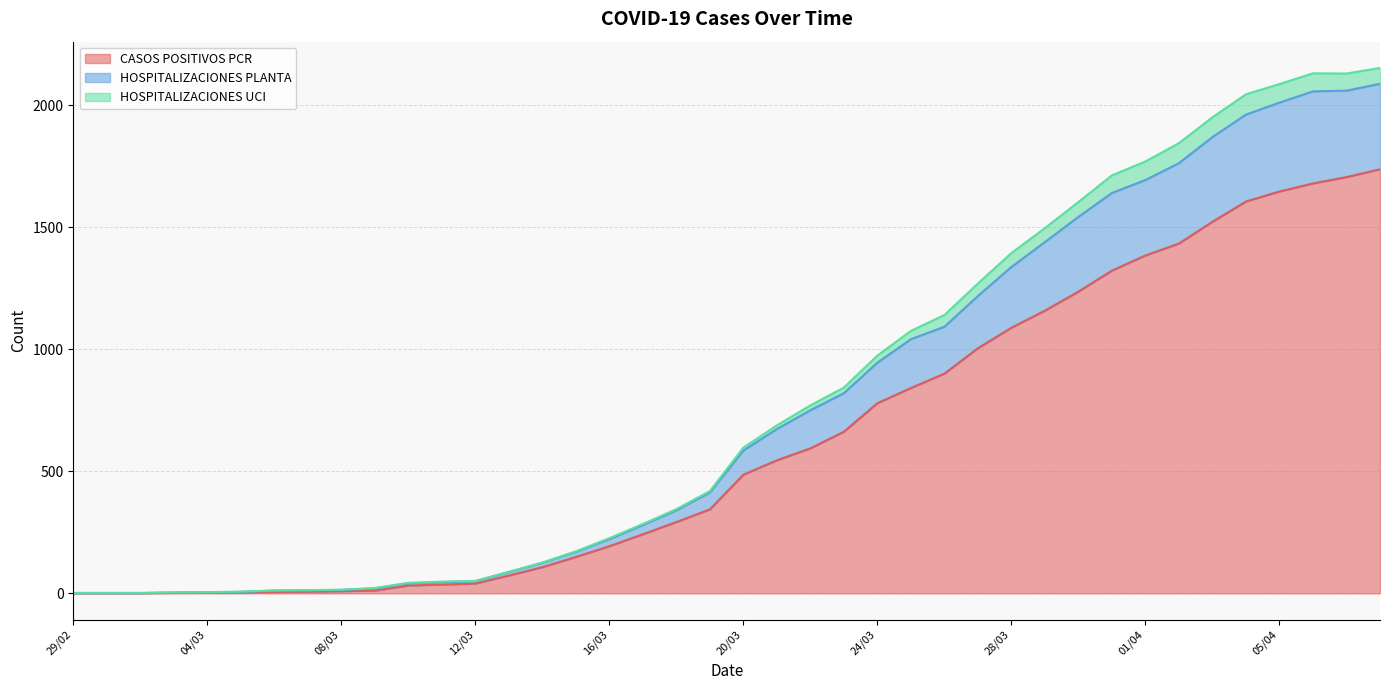

Which label corresponds to the smallest value in the chart?

29/02